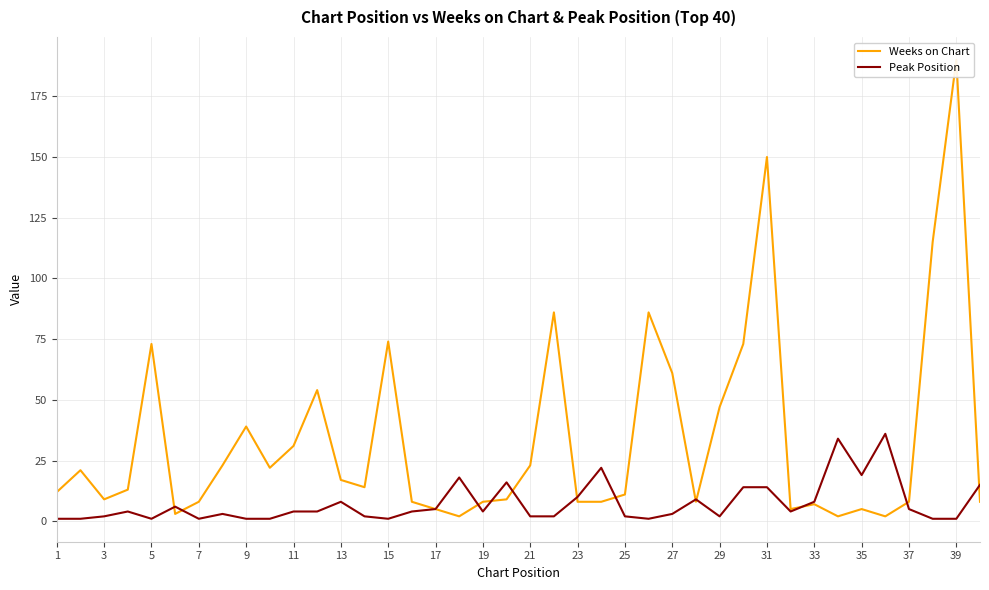

What is the maximum value for Peak Position?

36